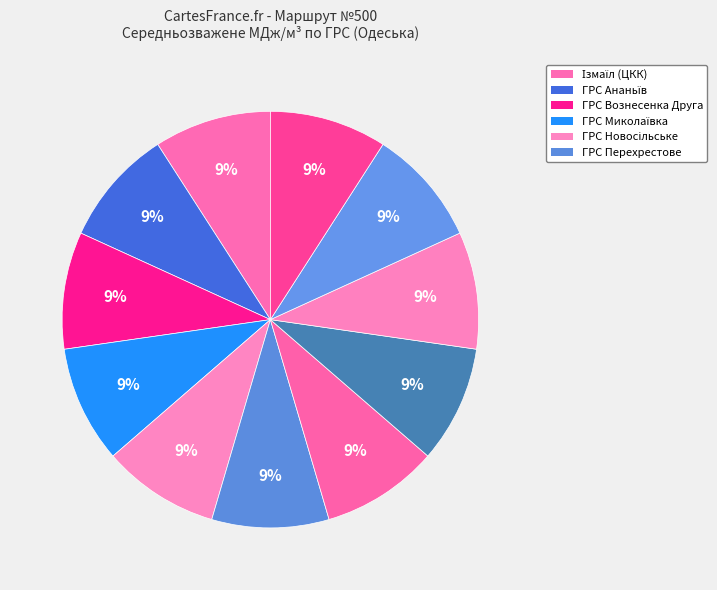

Is there a majority slice in this chart?

No